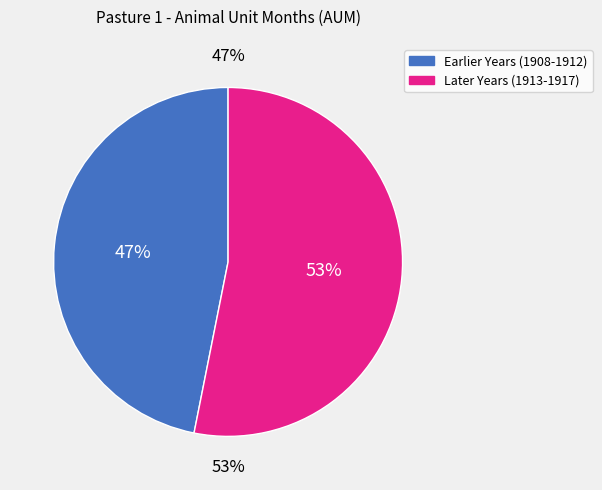

What is the smallest slice in the pie chart?

1908